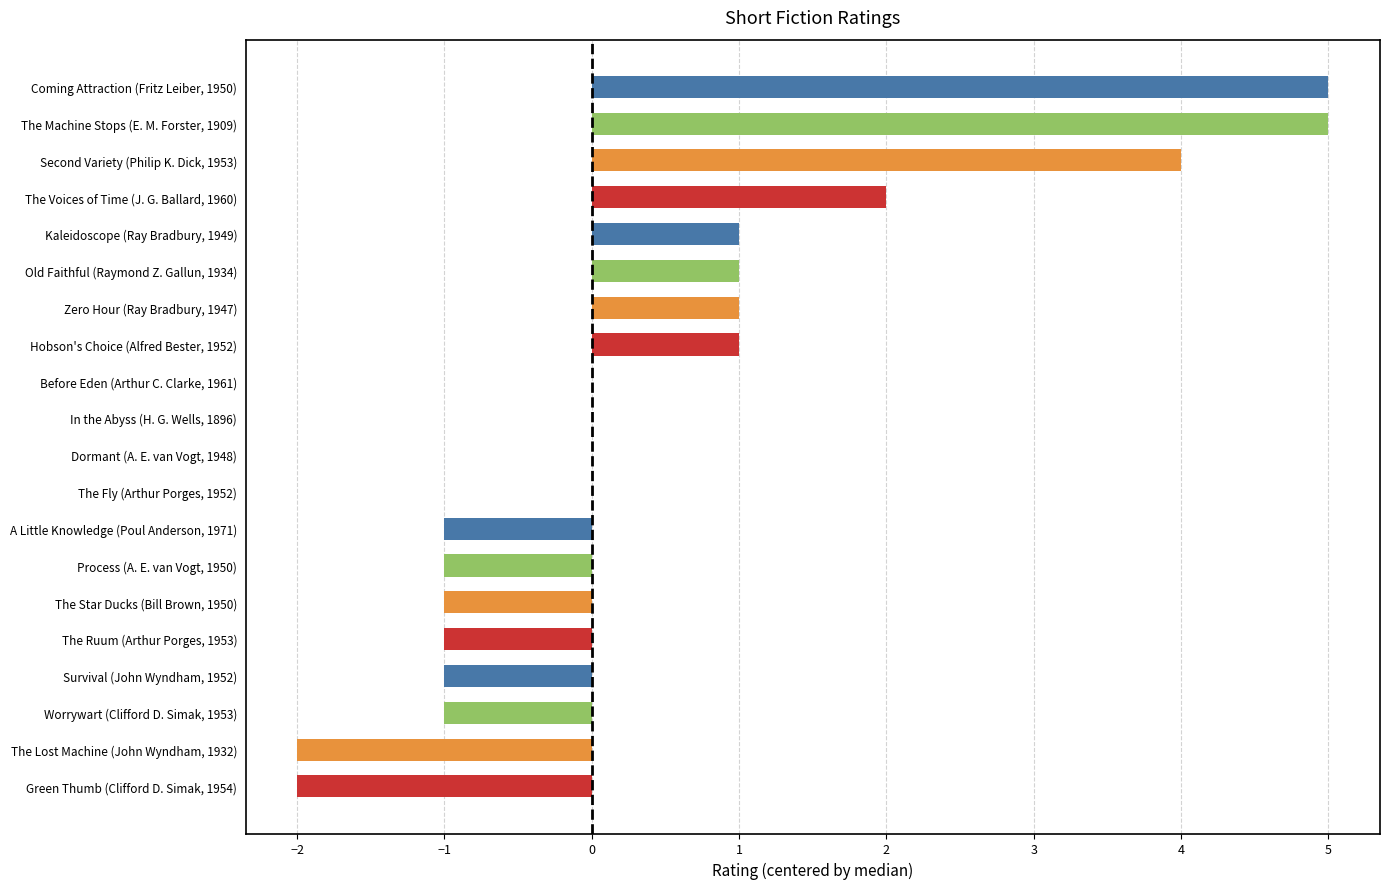

What is the sum of all values?

10